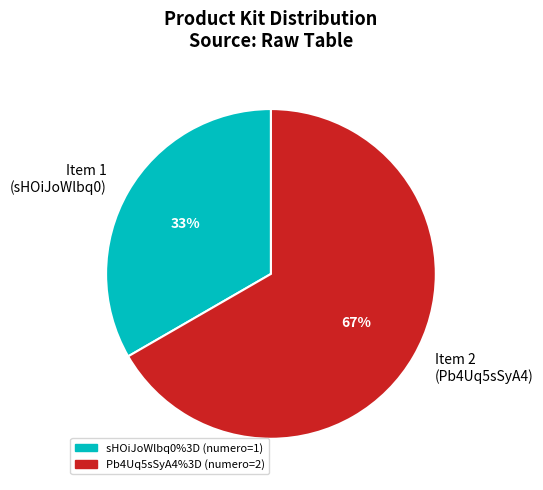

Which has a higher value, Item 2 (Pb4Uq5sSyA4) or Item 1 (sHOiJoWlbq0)?

Item 2 (Pb4Uq5sSyA4)